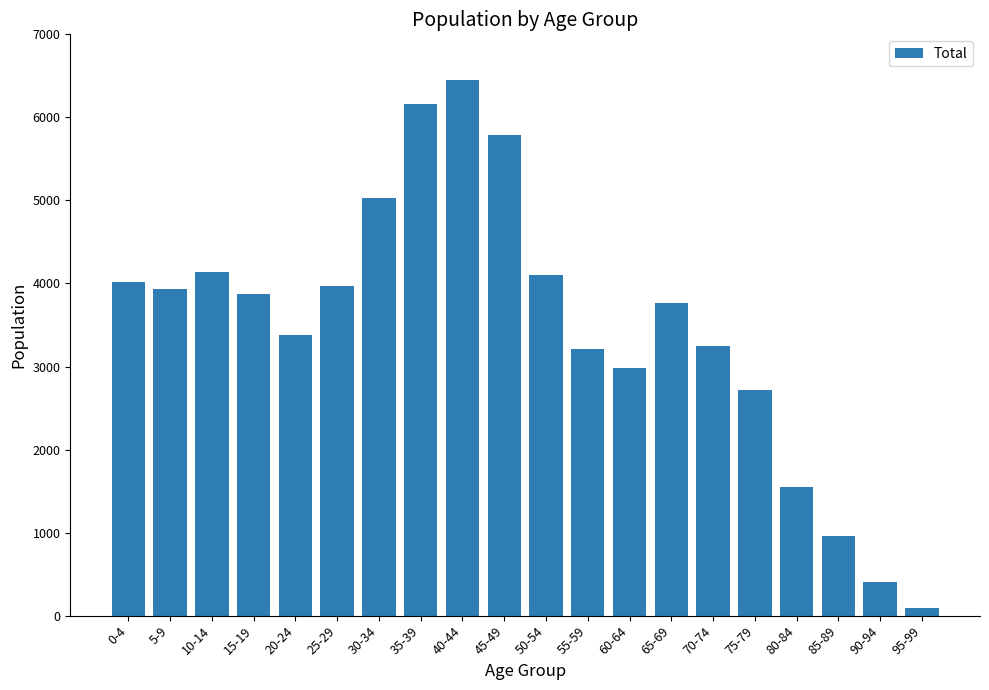

Read the value at 40-44, to the nearest 10.

6450